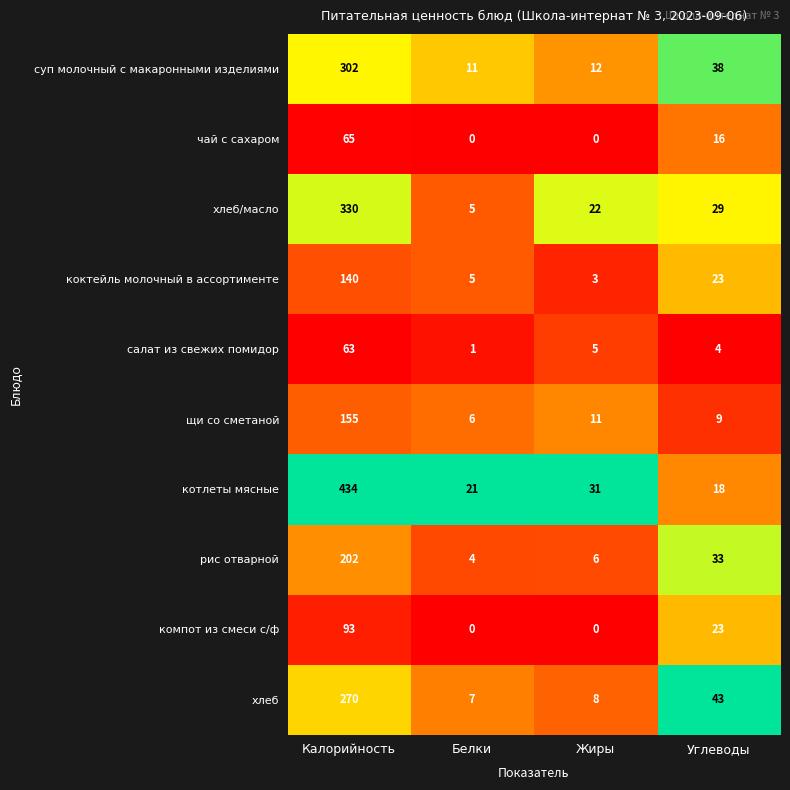

At which category does the chart reach its peak across all series?

Калорийность